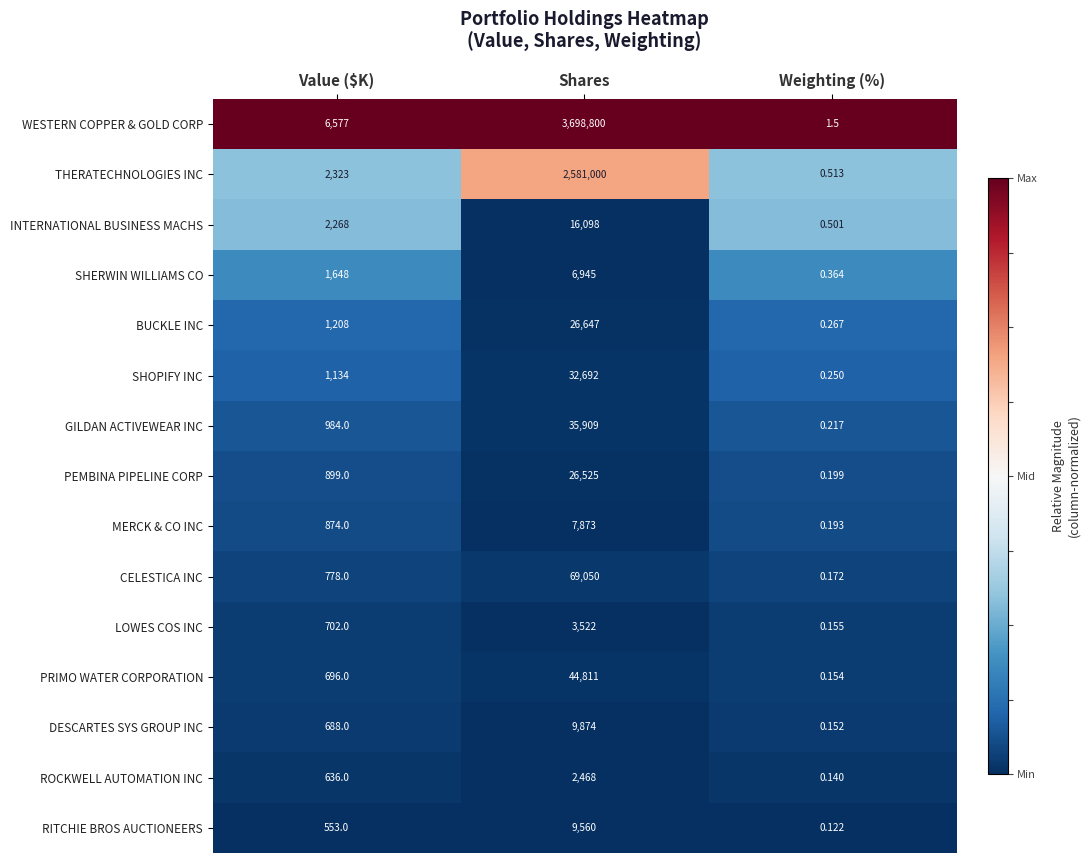

Which series has the largest total across all categories?

WESTERN COPPER & GOLD CORP